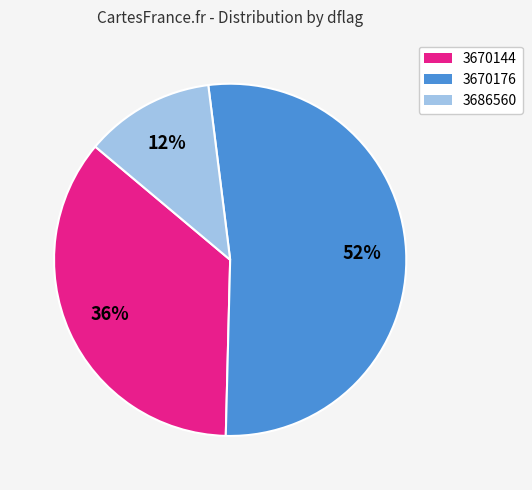

Which has a higher value, 3670144 or 3686560?

3670144